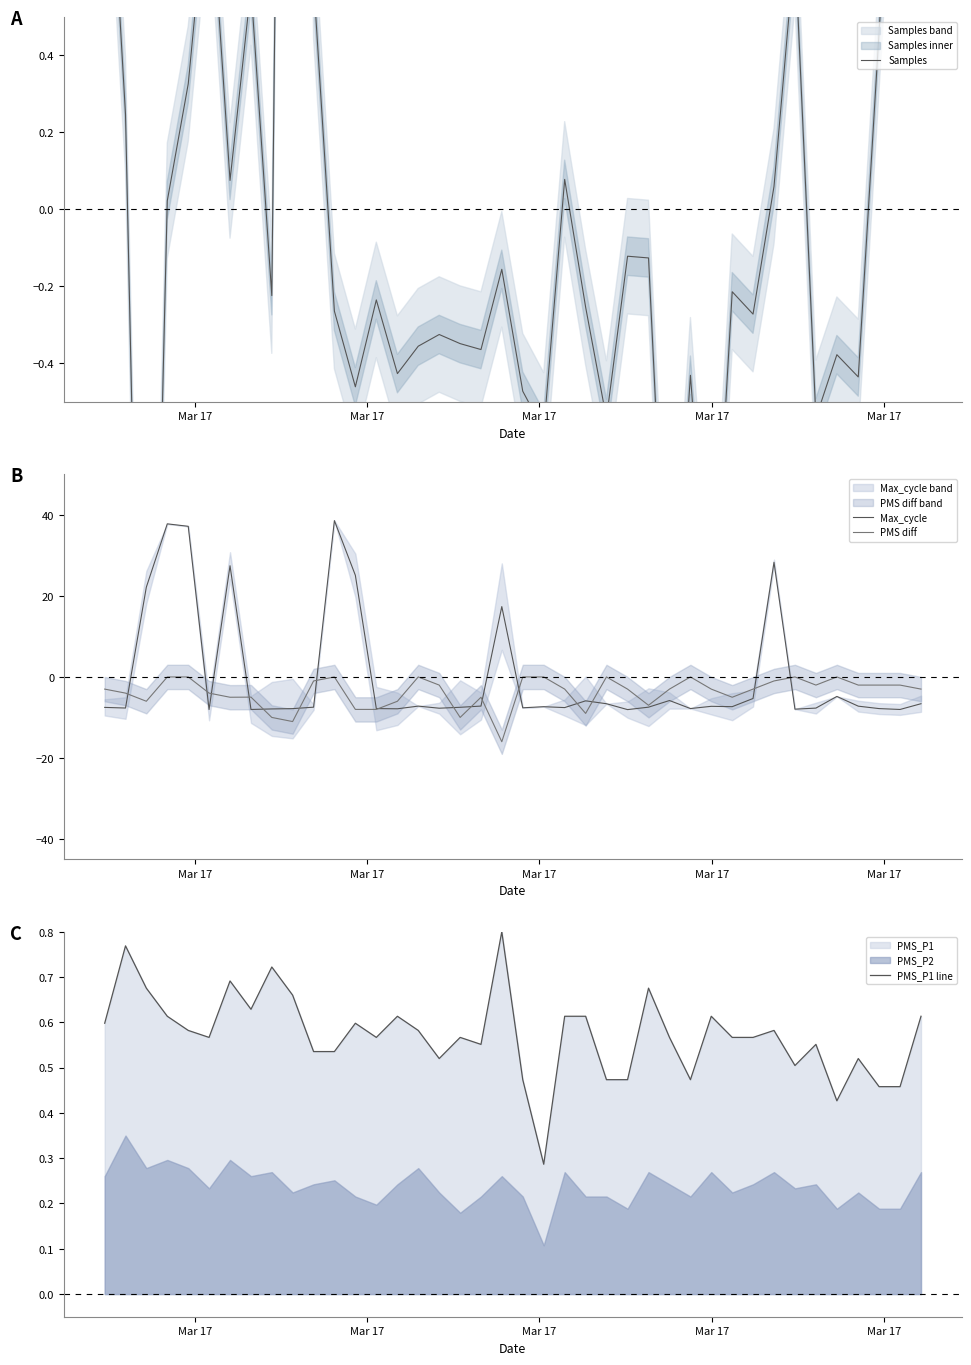

What is the minimum value shown in the chart?

-16.0